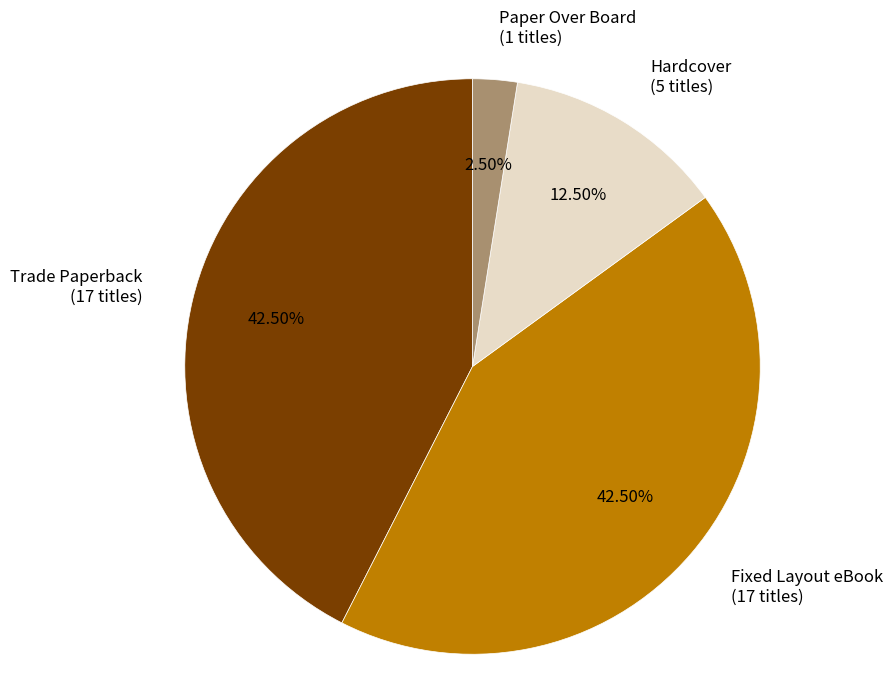

To the nearest percent, what is the combined percentage of Paper Over Board and Fixed Layout eBook?

45%